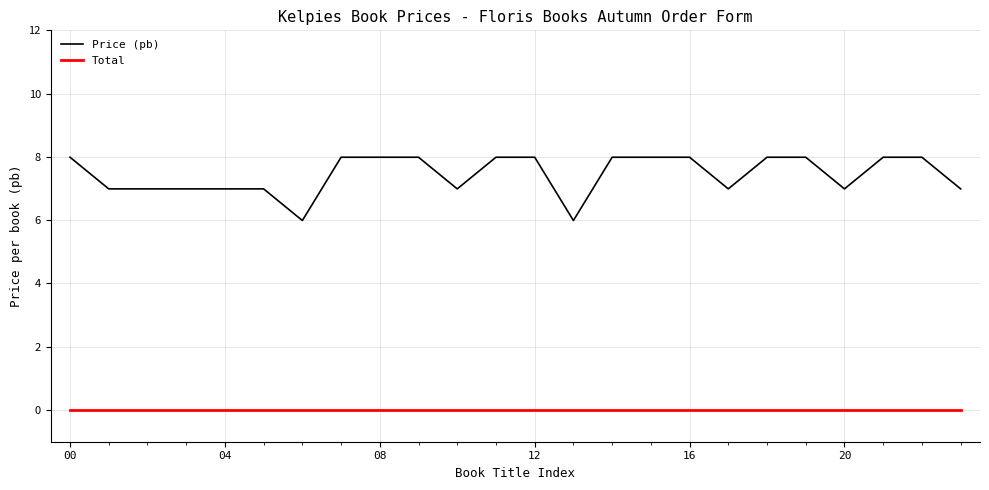

What is the maximum value for Price (pb)?

8.0